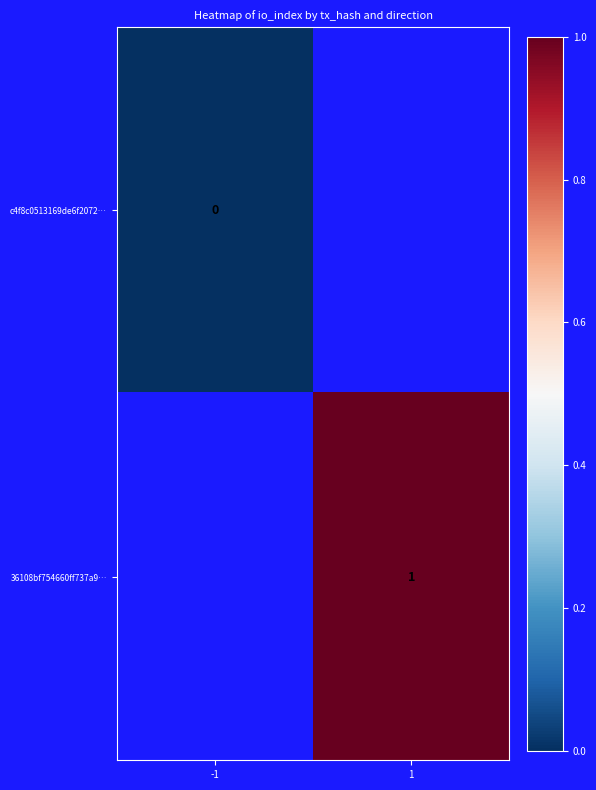

Rank the categories by c4f8c0513169de6f2072… value from lowest to highest.

-1, 1